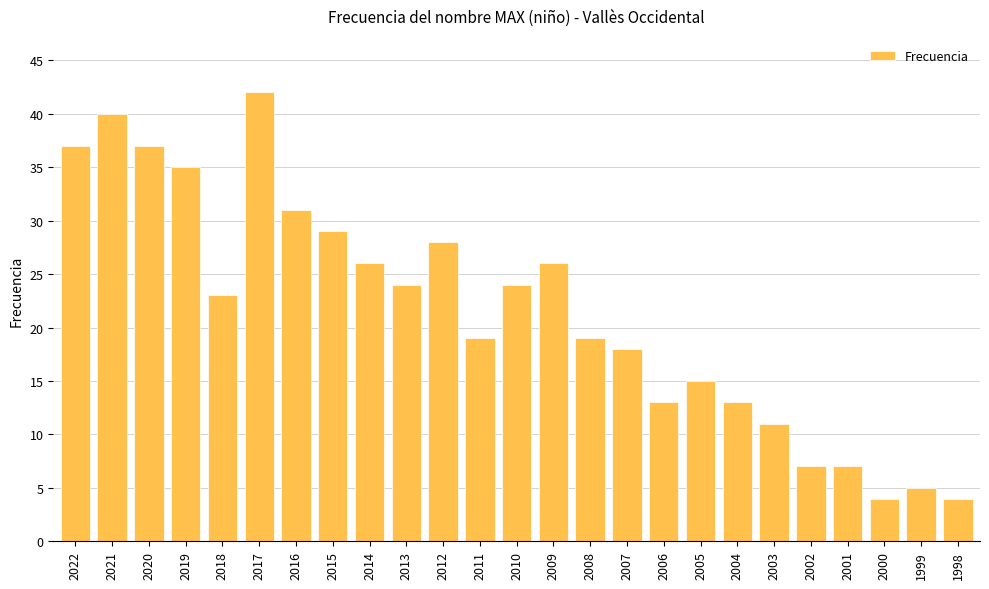

What is the change in value from 2016 to 2015?

-2